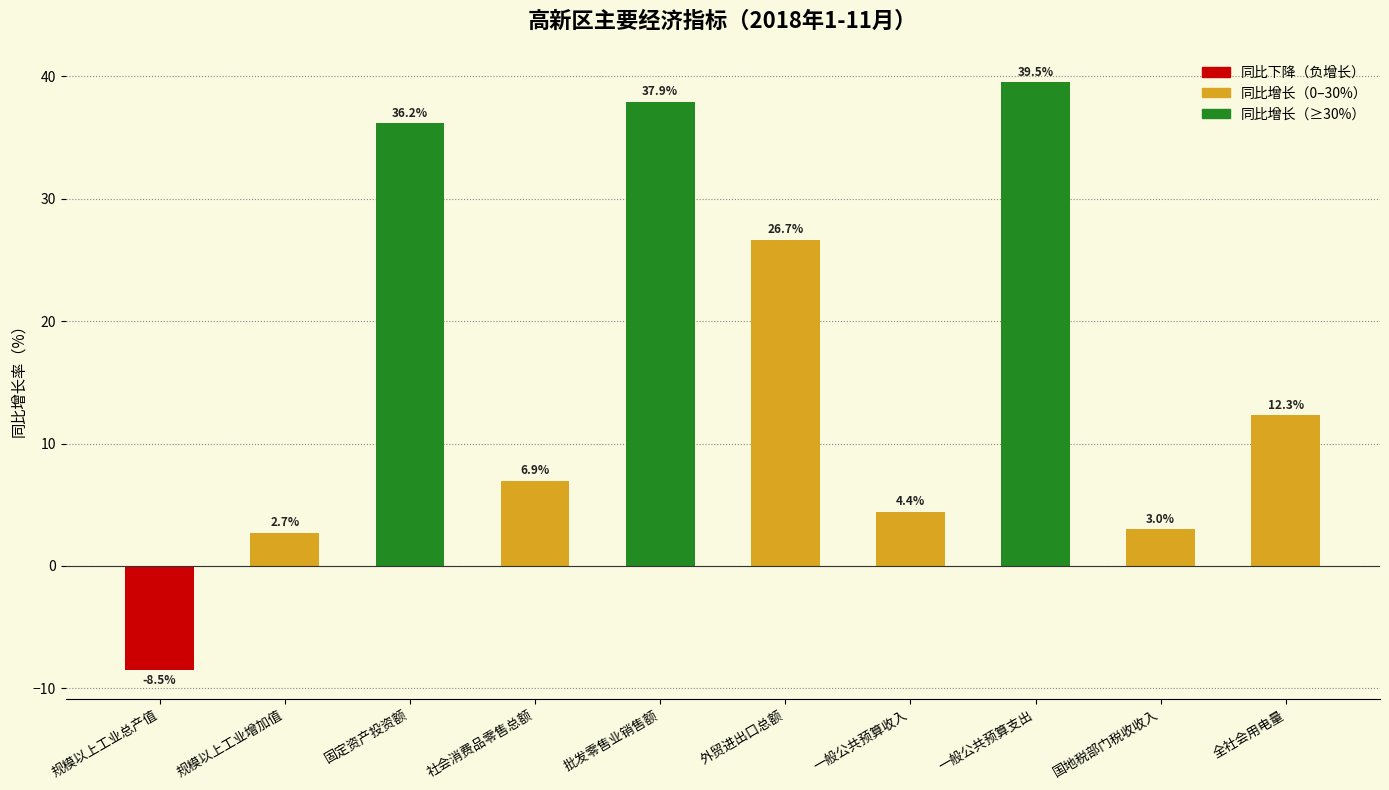

Between 固定资产投资额 and 规模以上工业总产值, which is larger?

固定资产投资额